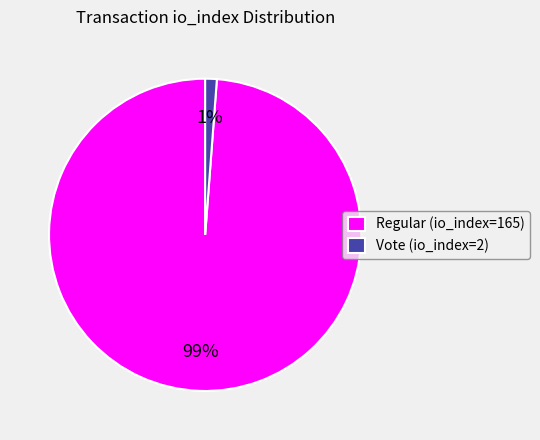

Which category accounts for the majority?

Regular (io_index=165)